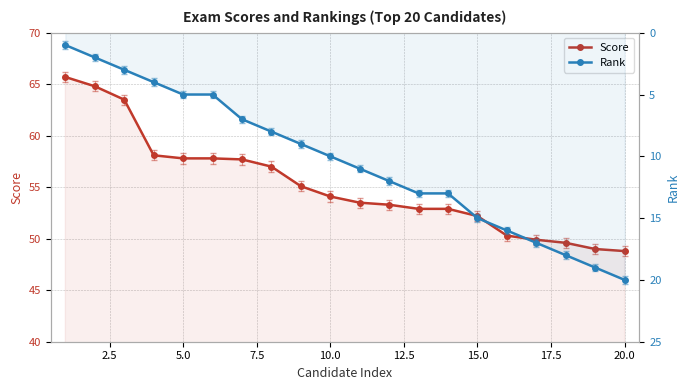

Is the value of Score at 13 greater than the value of Rank at 2.5?

Yes